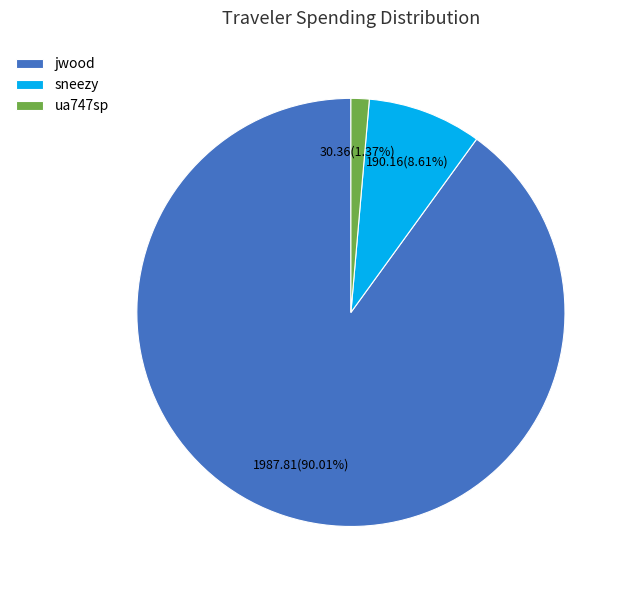

What percentage do ua747sp and sneezy together represent?

10.0%